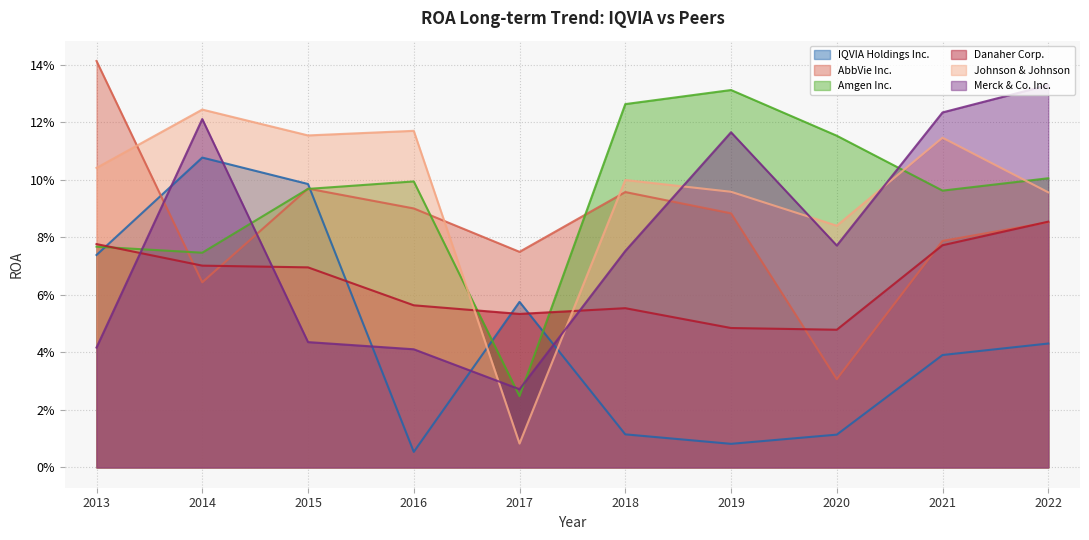

The Johnson & Johnson series shows 0.1 at 2020. True or false?

False